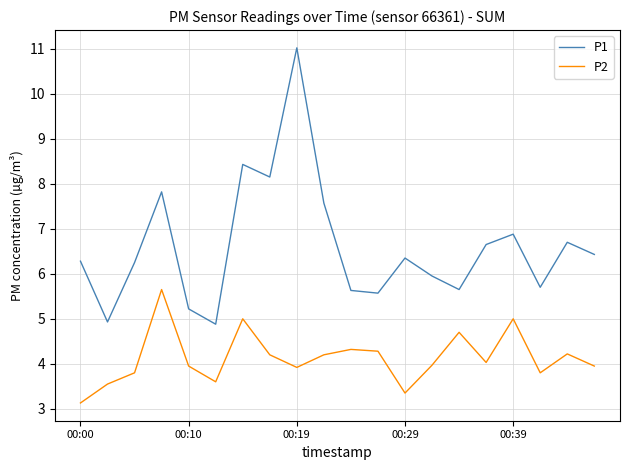

True or false: P1 and P2 cross at least once.

False